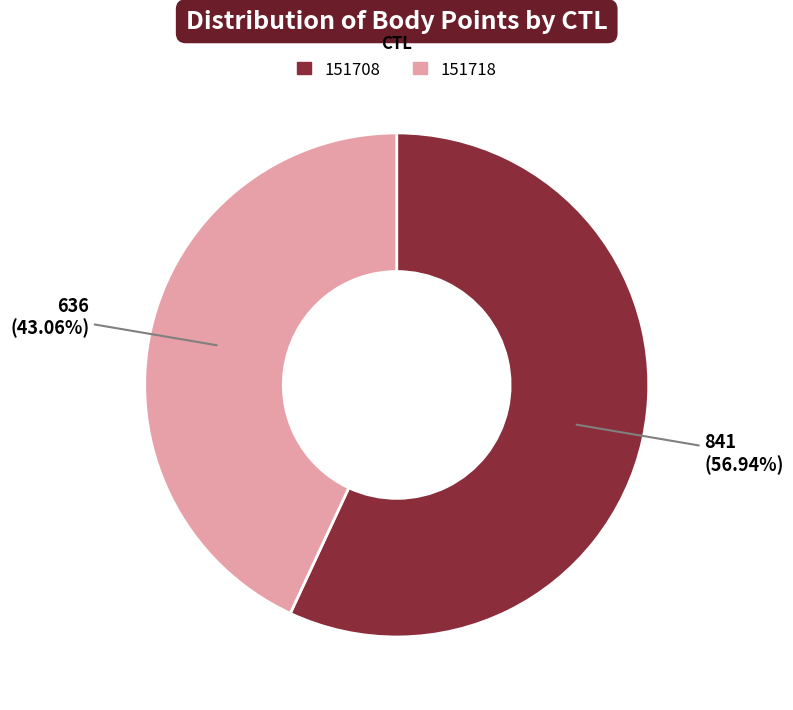

Do 151708 and 151718 together represent more than half of the pie?

Yes